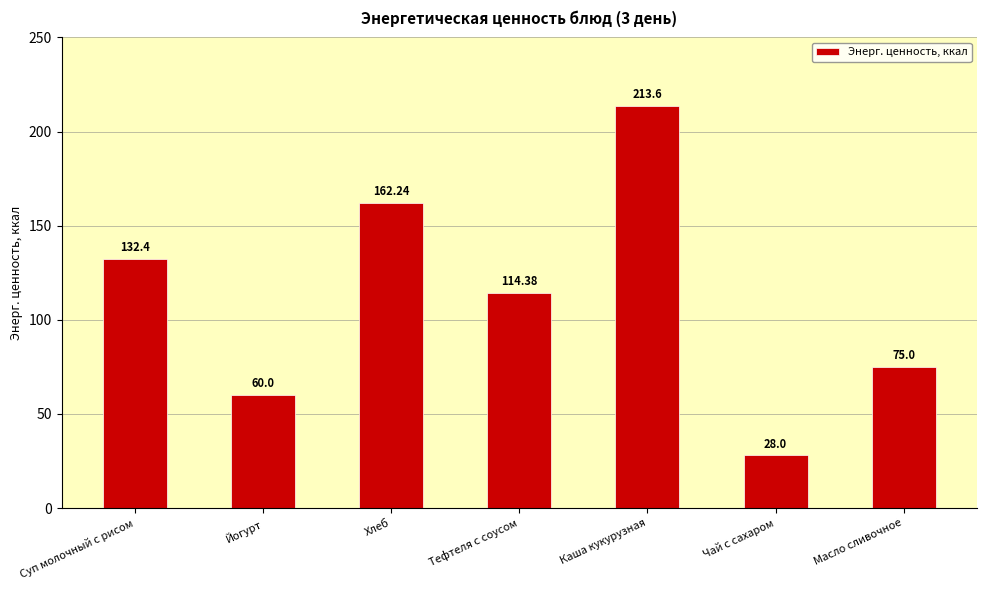

Approximately how many times larger is the value at Суп молочный с рисом compared to Масло сливочное?

1.8